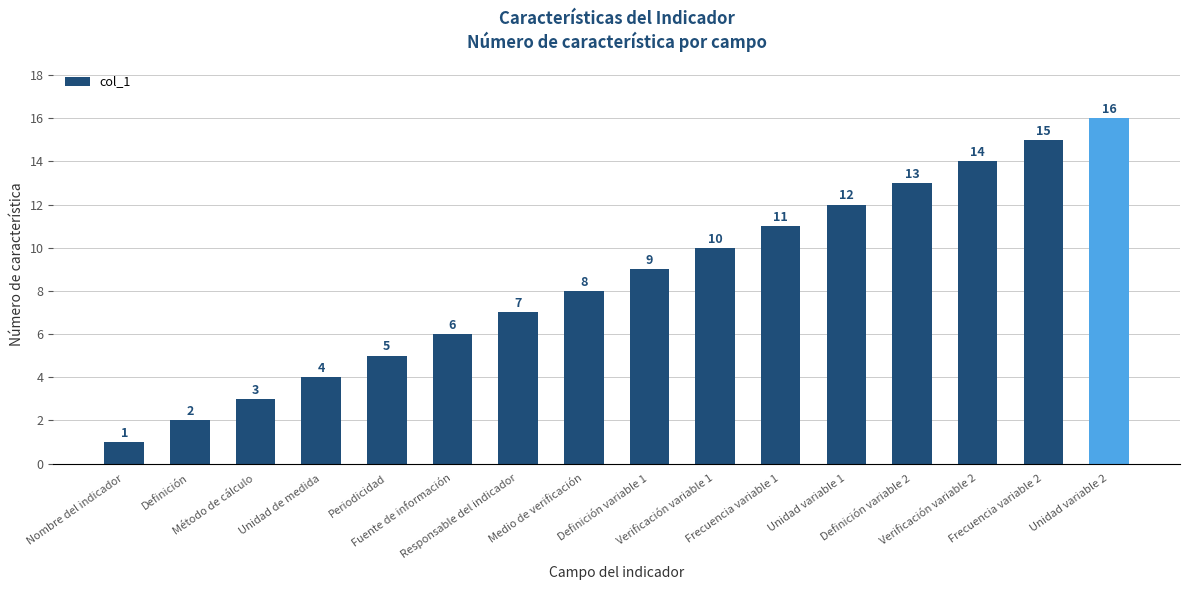

List the labels in order of value, largest first.

Unidad variable 2, Frecuencia variable 2, Verificación variable 2, Definición variable 2, Unidad variable 1, Frecuencia variable 1, Verificación variable 1, Definición variable 1, Medio de verificación, Responsable del indicador, Fuente de información, Periodicidad, Unidad de medida, Método de cálculo, Definición, Nombre del indicador